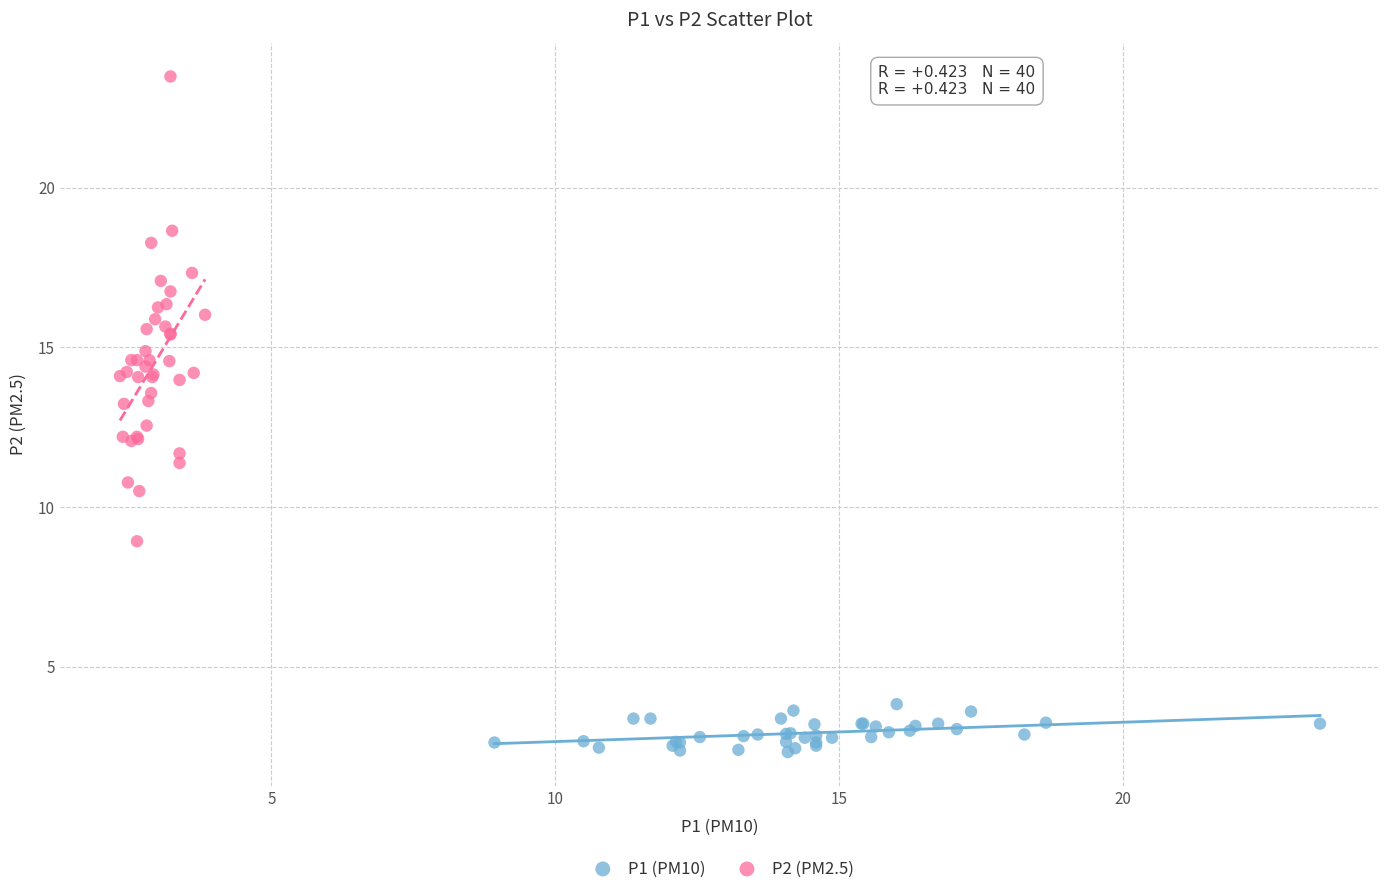

Which series has the largest Y range (max minus min)?

P2 (PM2.5)